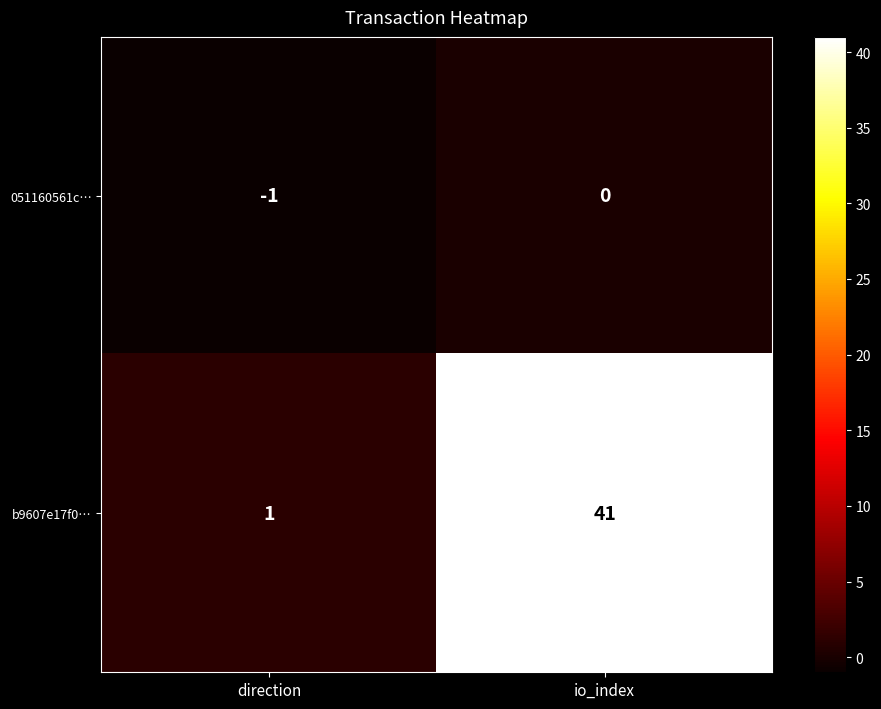

What is the total value across all series at io_index?

41